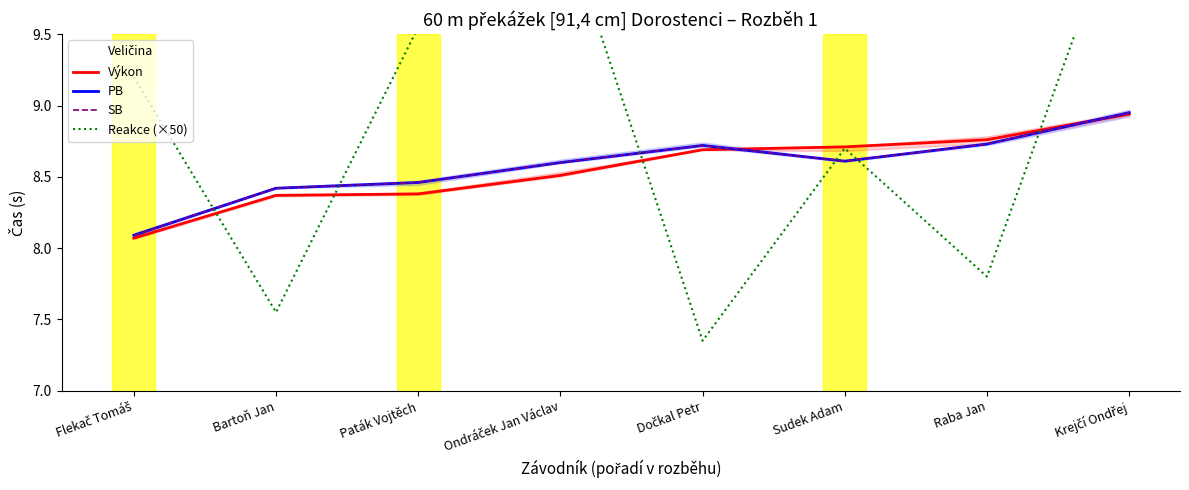

Reading right to left, extract all data points from this chart.

Výkon: 8.9	8.8	8.7	8.7	8.5	8.4	8.4	8.1
PB: 8.9	8.7	8.6	8.7	8.6	8.5	8.4	8.1
SB: 8.9	8.7	8.6	8.7	8.6	8.5	8.4	8.1
Reakce (×50): 10.5	7.8	8.7	7.3	10.3	9.6	7.5	9.2